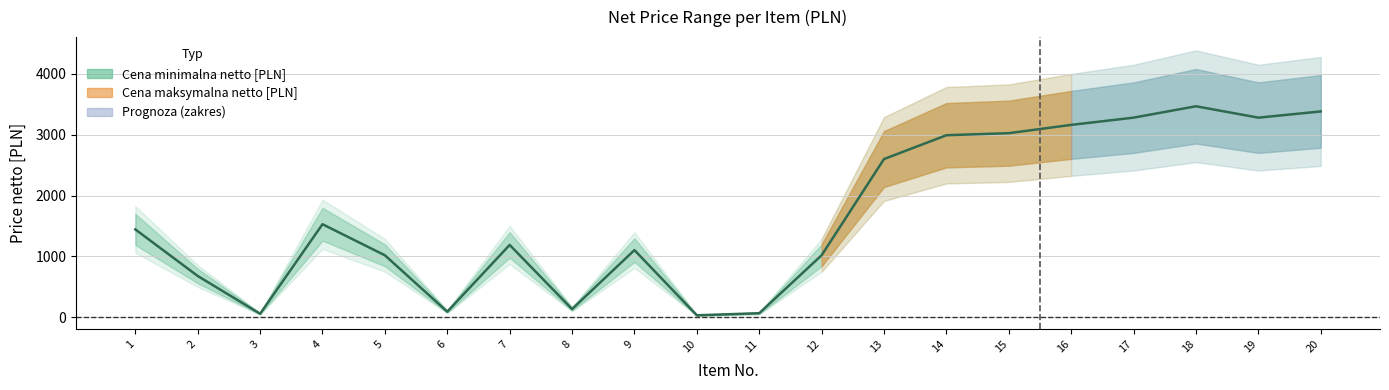

What is the sum of all values?

33575.0